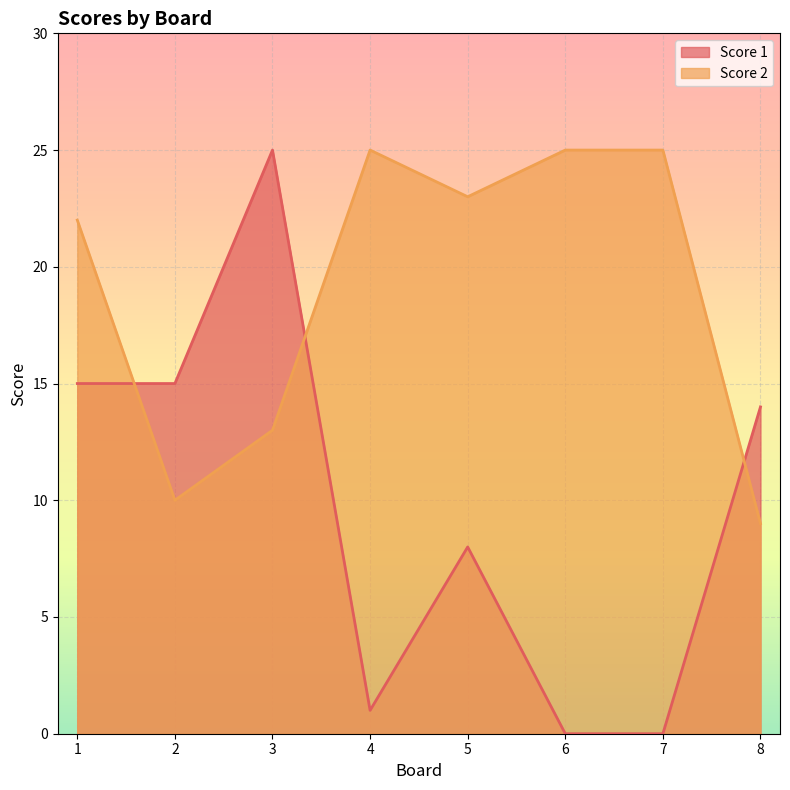

What is the maximum value for Score 1?

25